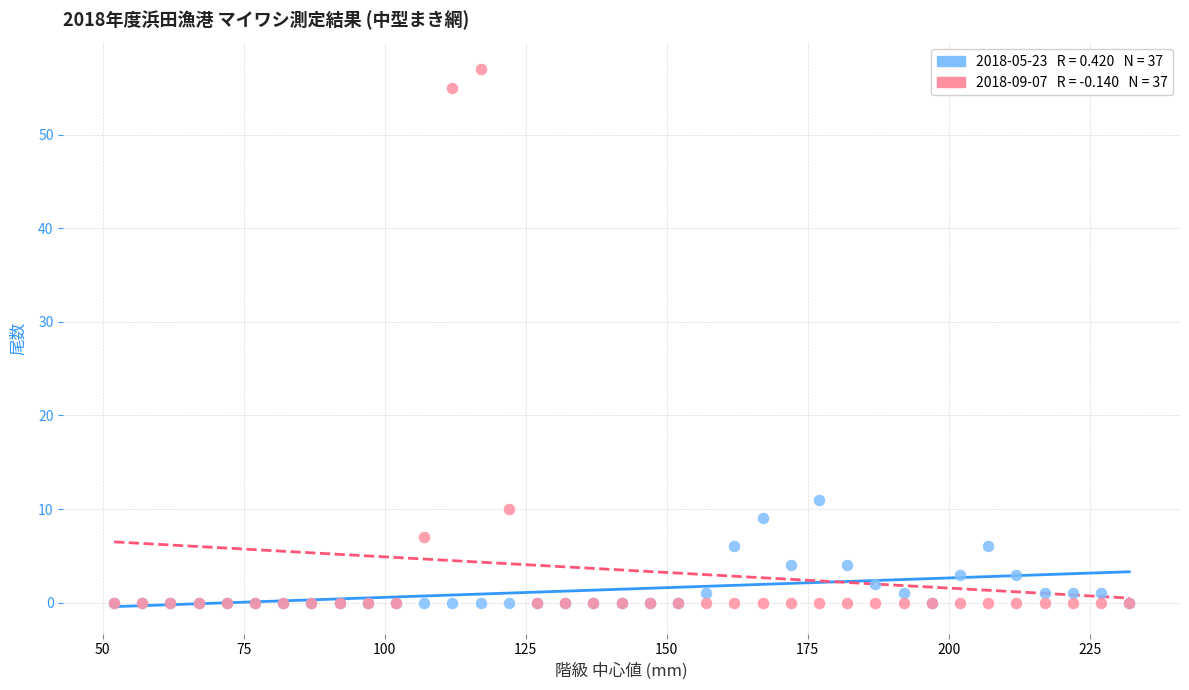

Across all series, what Y value is closest to 28?

11